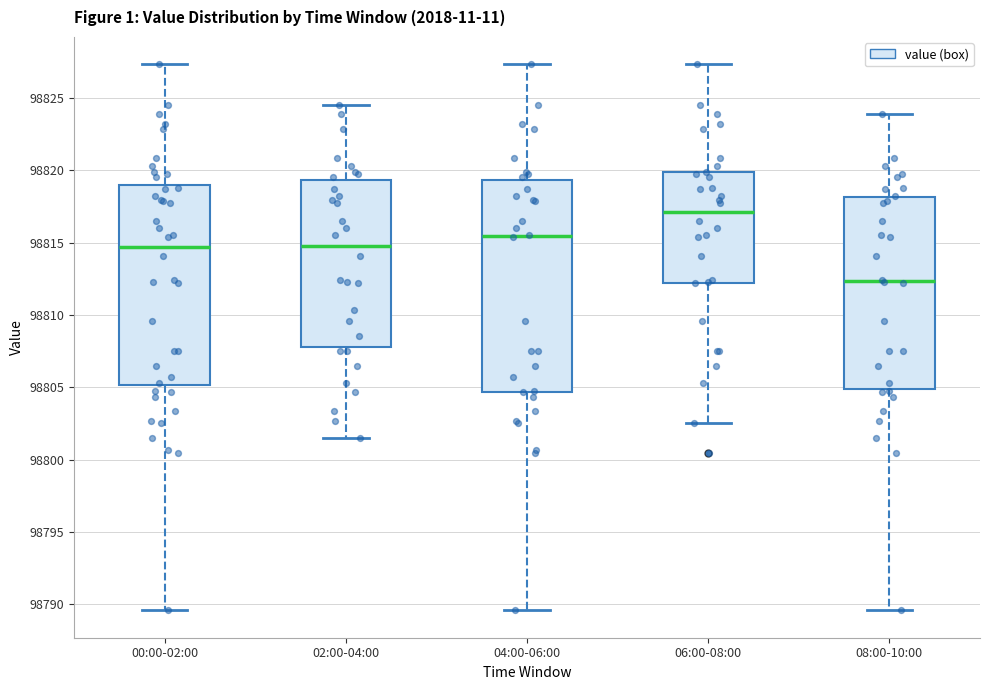

Reading left to right, transcribe this box plot: for each box, give where its median line is, the range the box spans, and where its two whiskers end, as read against the y-axis. The values are not printed on the chart, so give them approximately, as read against the axis.

00:00-02:00: median 98814.5, box 98805.0 to 98819.0, whiskers 98789.5 to 98827.5
02:00-04:00: median 98815.0, box 98808.0 to 98819.5, whiskers 98801.5 to 98824.5
04:00-06:00: median 98815.5, box 98804.5 to 98819.5, whiskers 98789.5 to 98827.5
06:00-08:00: median 98817.0, box 98812.0 to 98820.0, whiskers 98802.5 to 98827.5
08:00-10:00: median 98812.5, box 98805.0 to 98818.0, whiskers 98789.5 to 98824.0